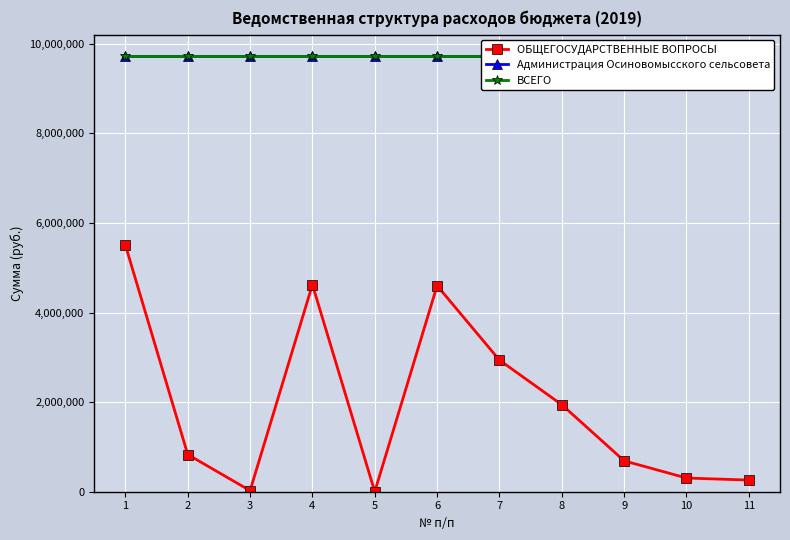

What is the difference between the maximum and minimum values in the ОБЩЕГОСУДАРСТВЕННЫЕ ВОПРОСЫ series?

5504011.9